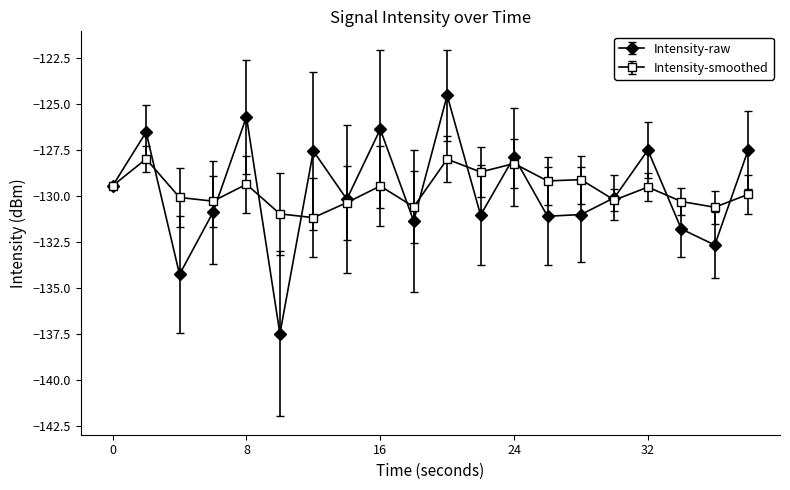

Which series has the largest range (max minus min)?

Intensity-raw